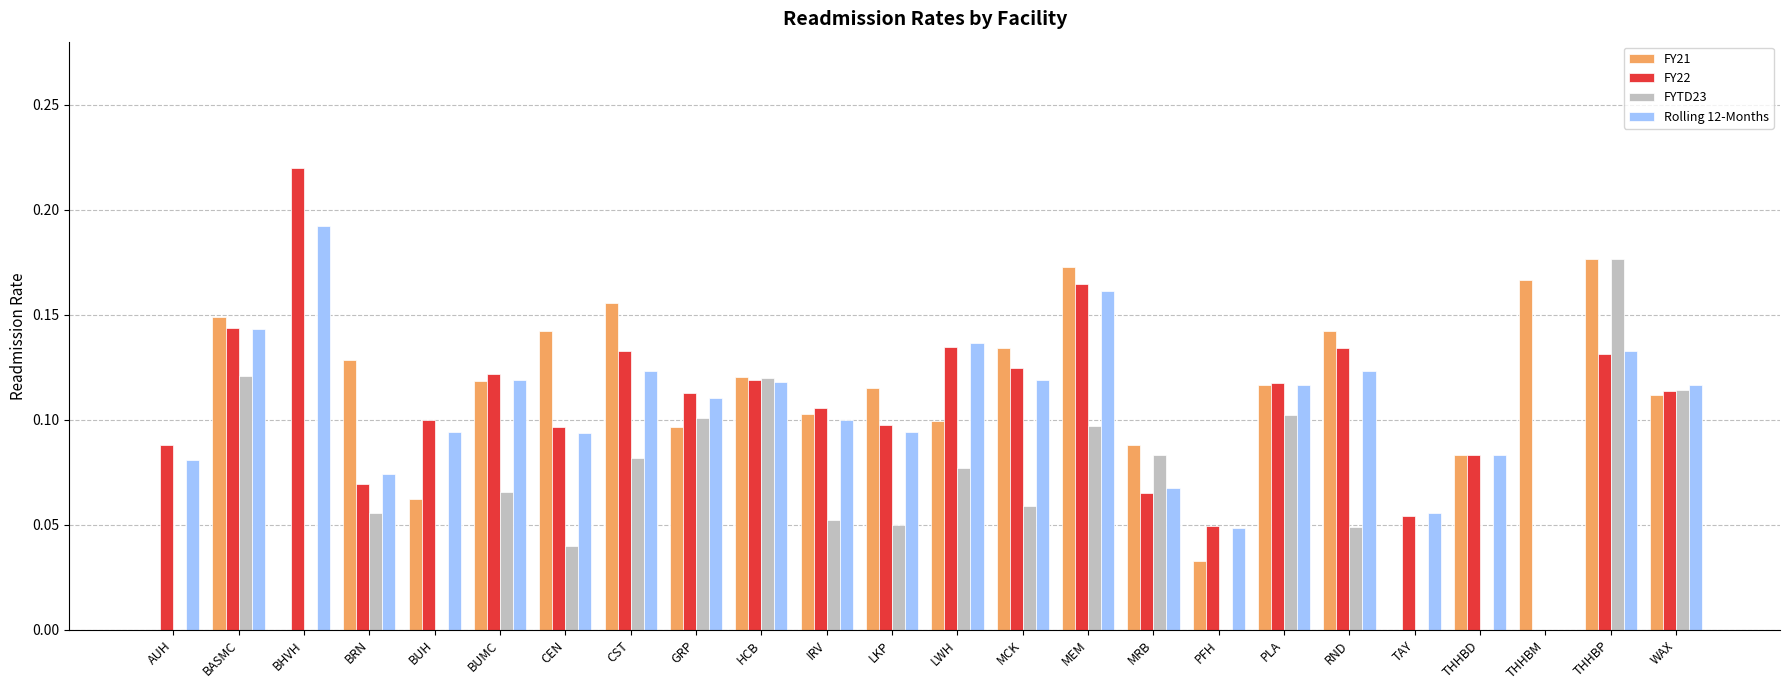

What is the sum of all FY21 values?

2.5